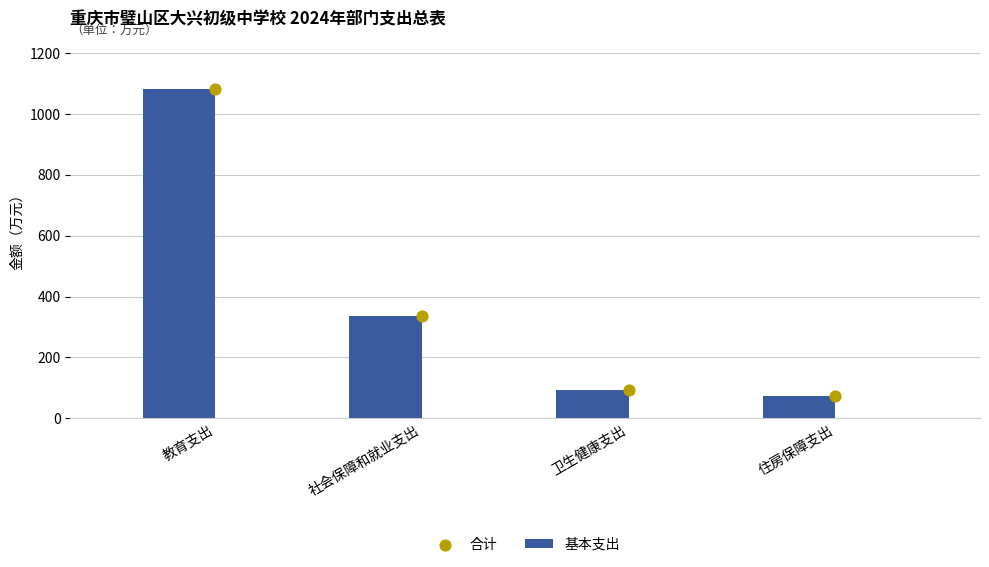

What are all the series names shown in the legend?

基本支出, 合计